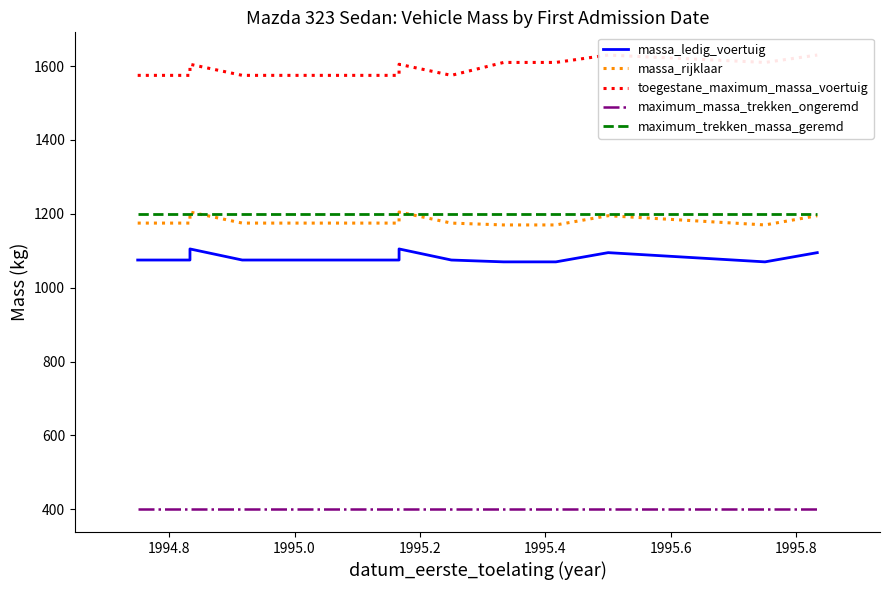

Count the massa_ledig_voertuig values in the range 1070 to 1095.

18